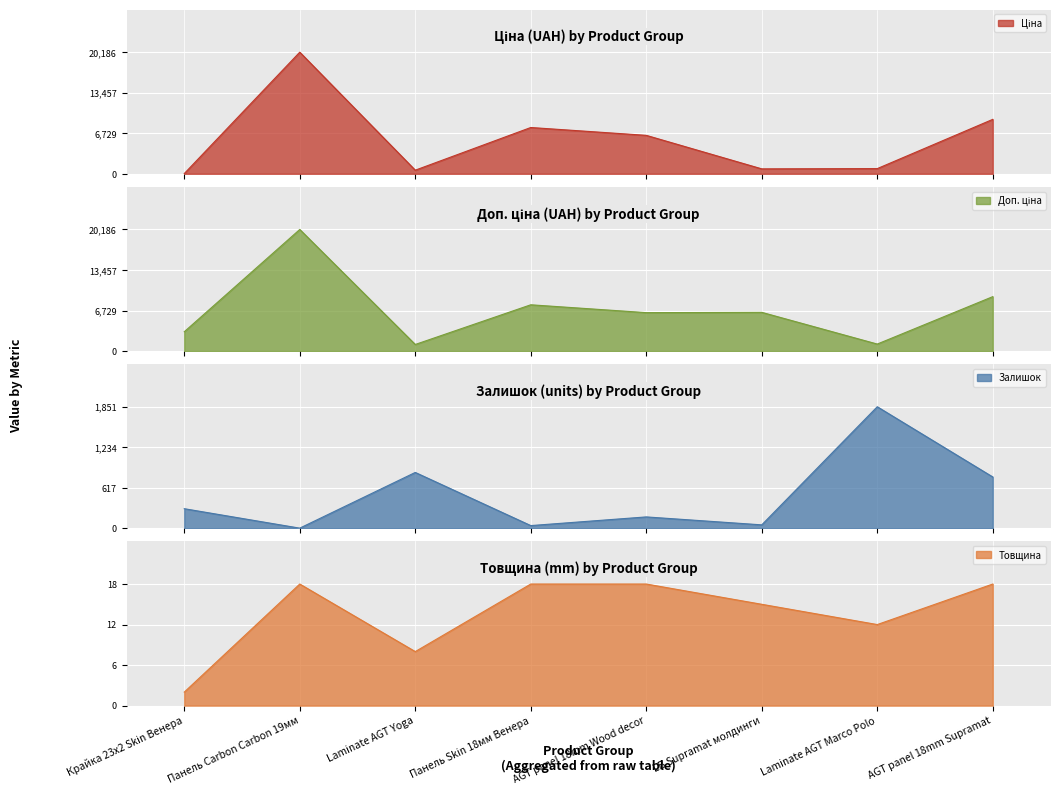

Which series has the widest spread of values?

Ціна